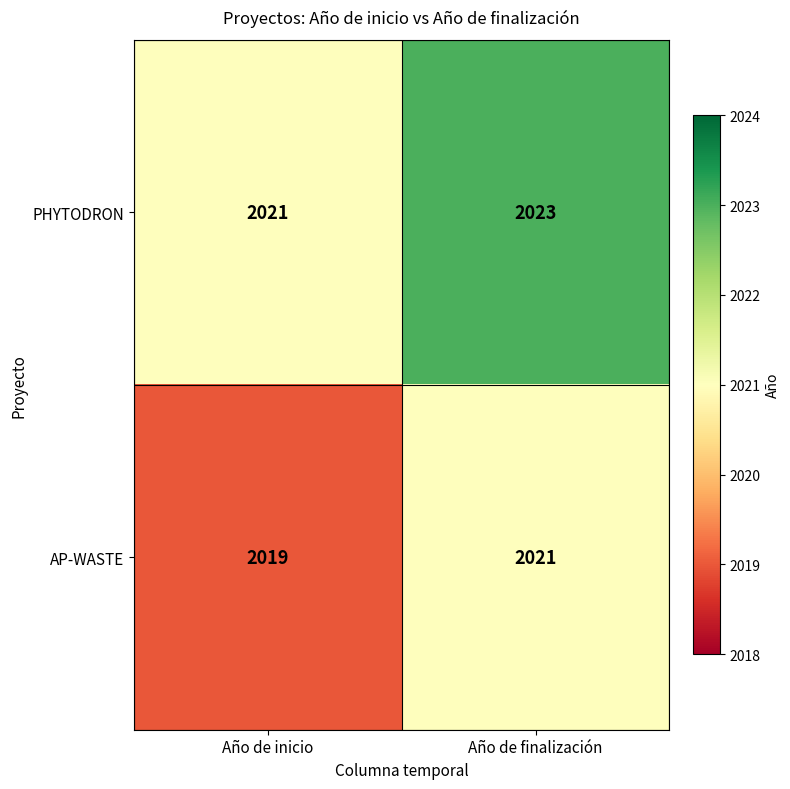

At how many categories does at least one series exceed 2019?

2